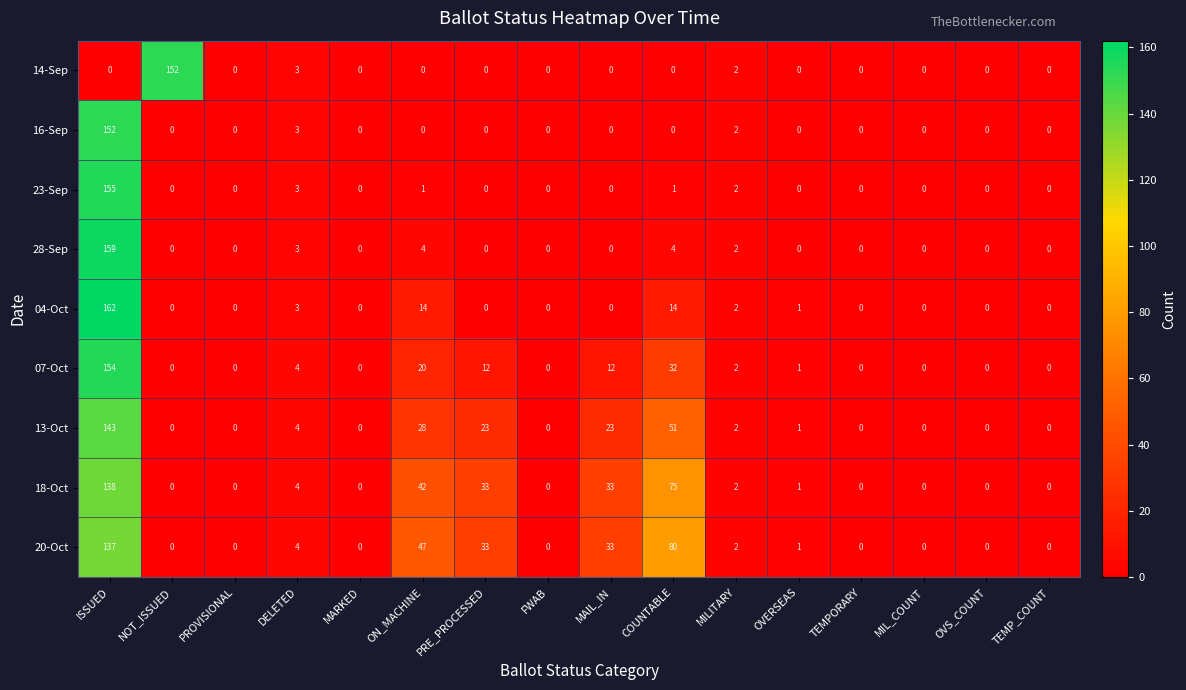

Which series changed the most between NOT_ISSUED and PRE_PROCESSED?

14-Sep